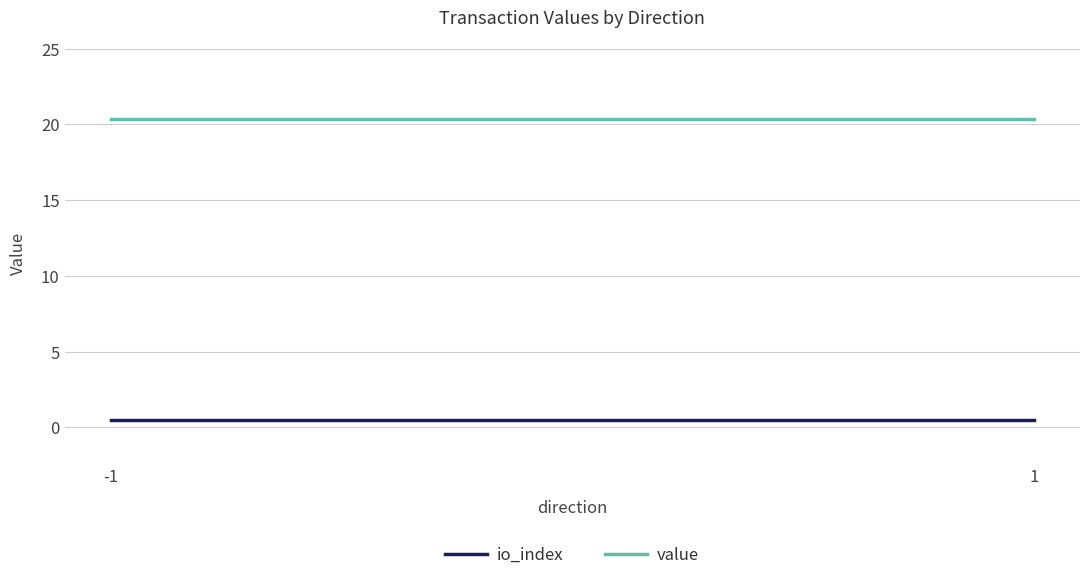

The io_index series shows 0.3 at -1. True or false?

False